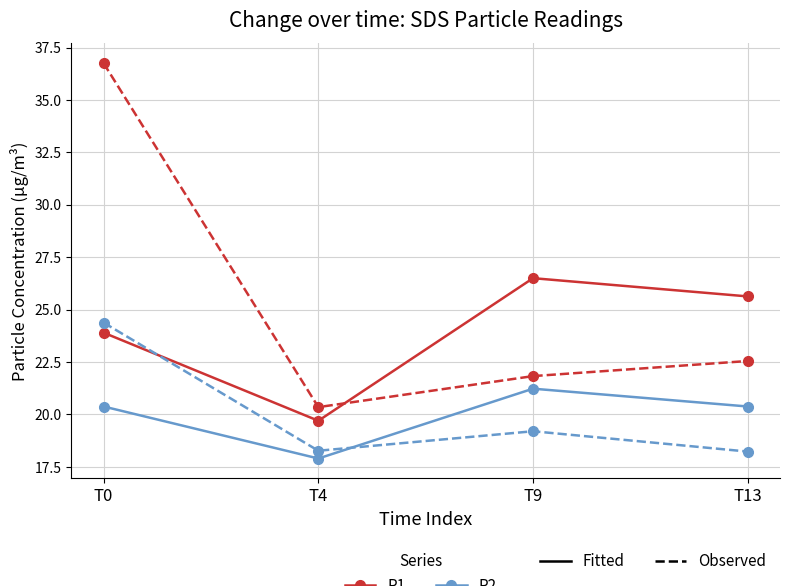

At which category is the sum across all series the highest?

T0